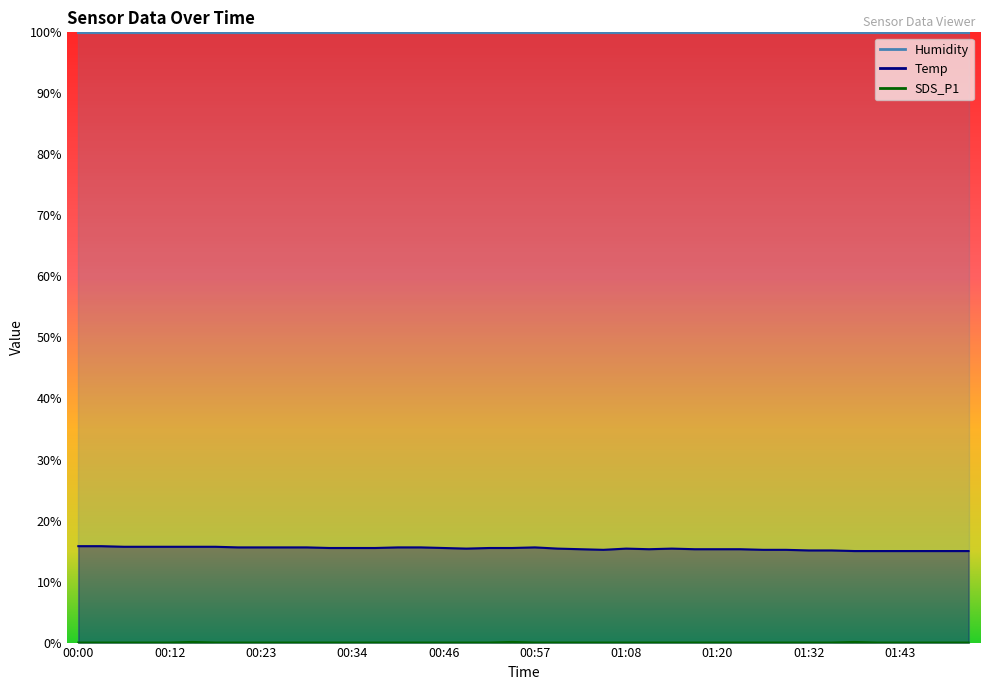

What is the label of the 14th point from the right?

01:14